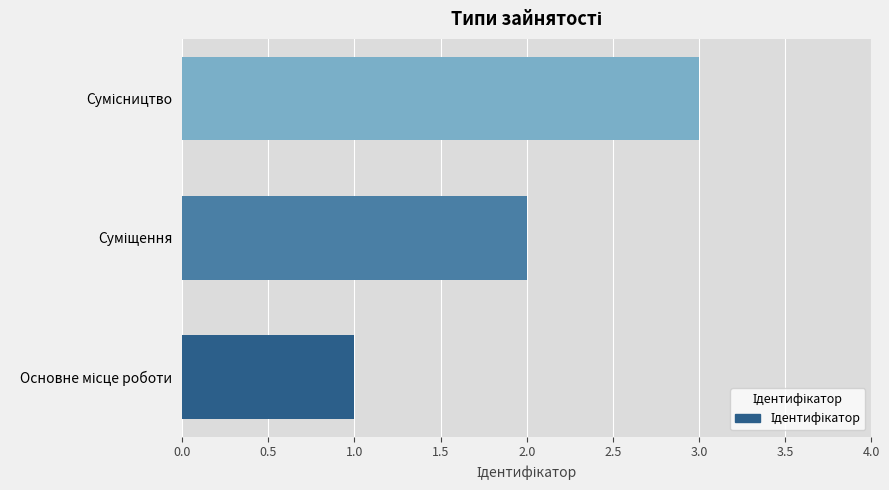

What is the greatest value displayed?

3